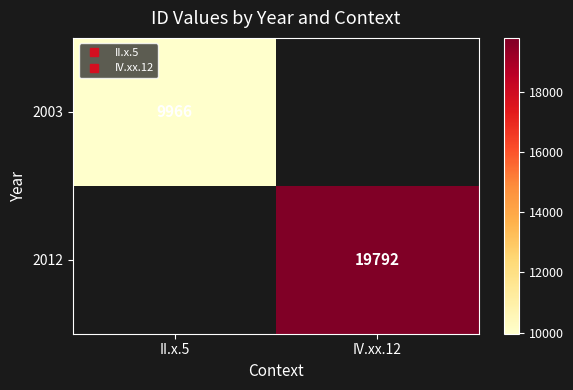

How many data points does each series have?

2